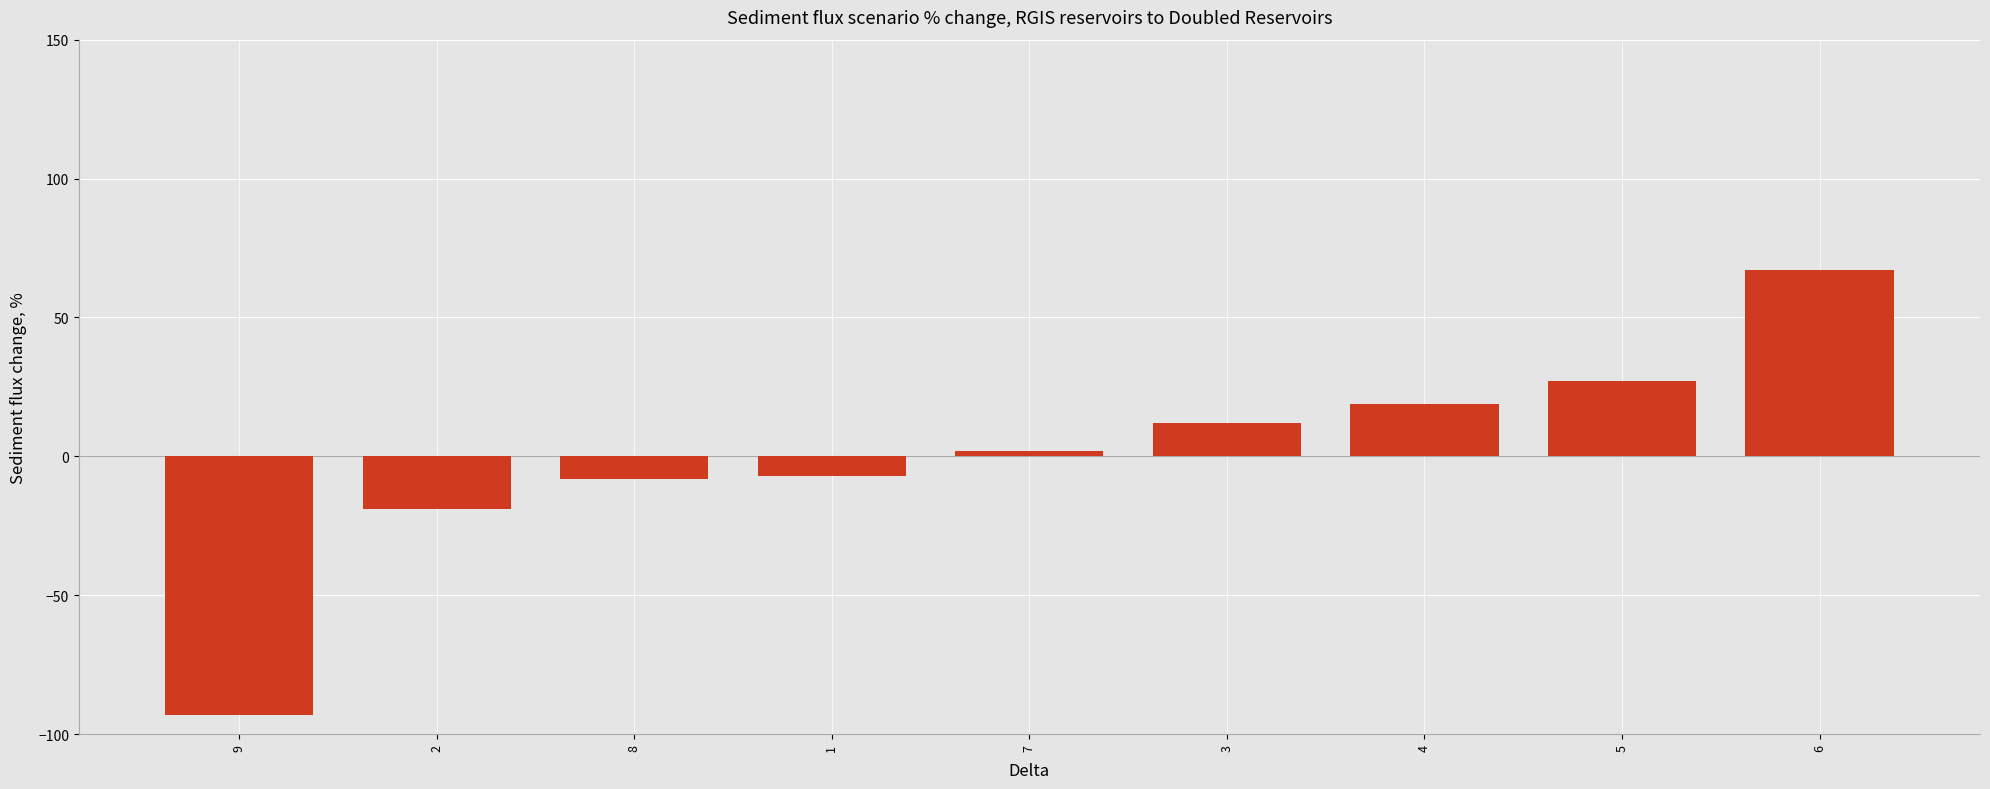

How many categories are shown in the chart?

9